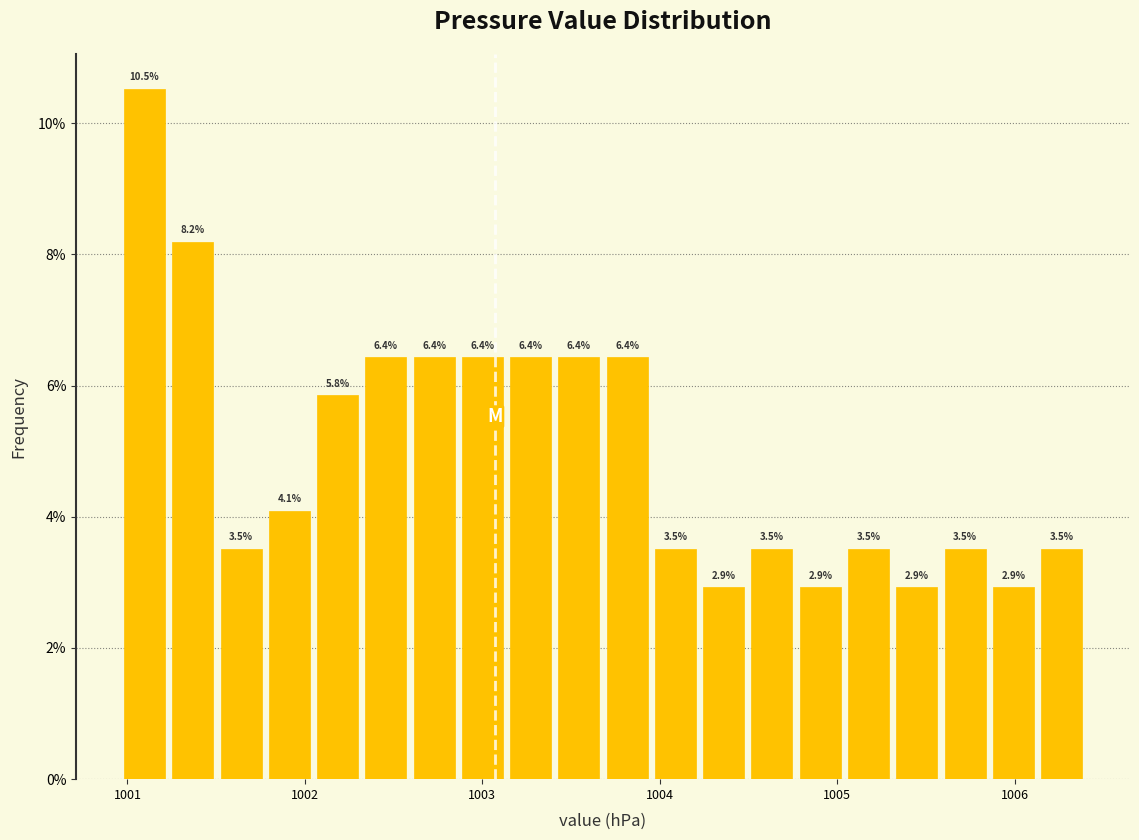

Around what value on the x-axis is the tallest bar? Give the approximate position of its centre, as read against the axis.

1001.1